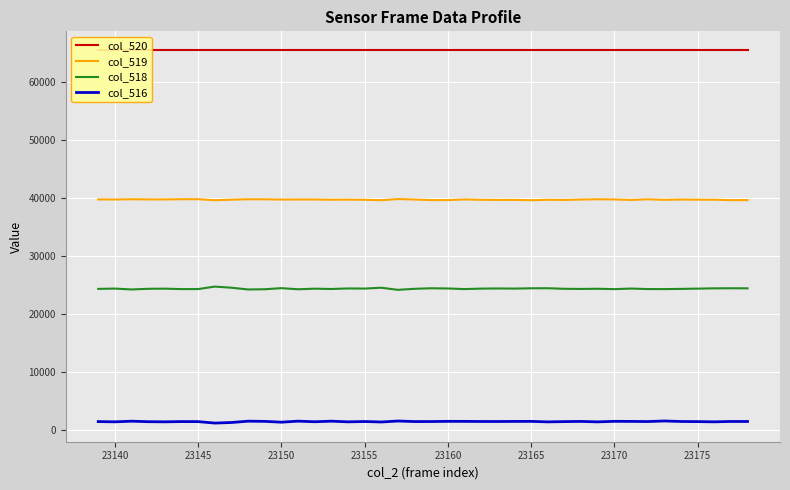

True or false: col_518 and col_519 cross at least once.

False